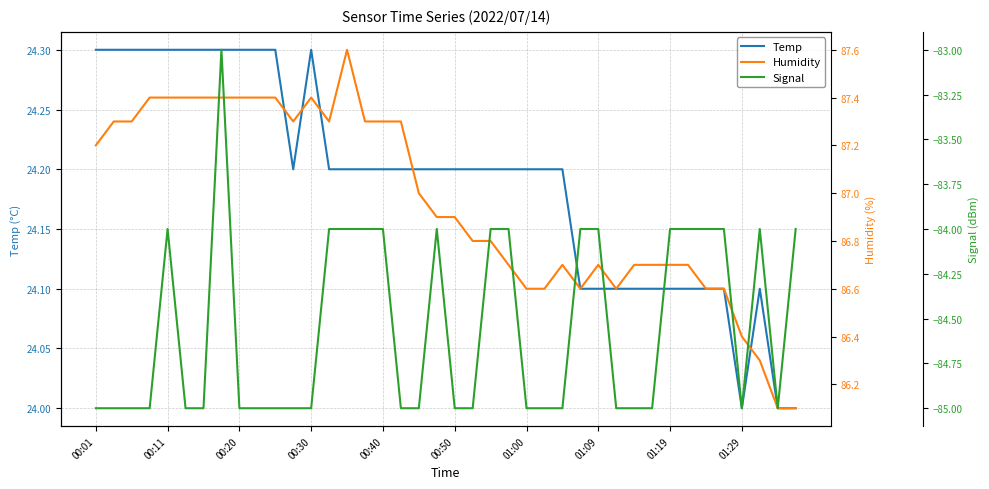

Which series has the largest range (max minus min)?

Signal